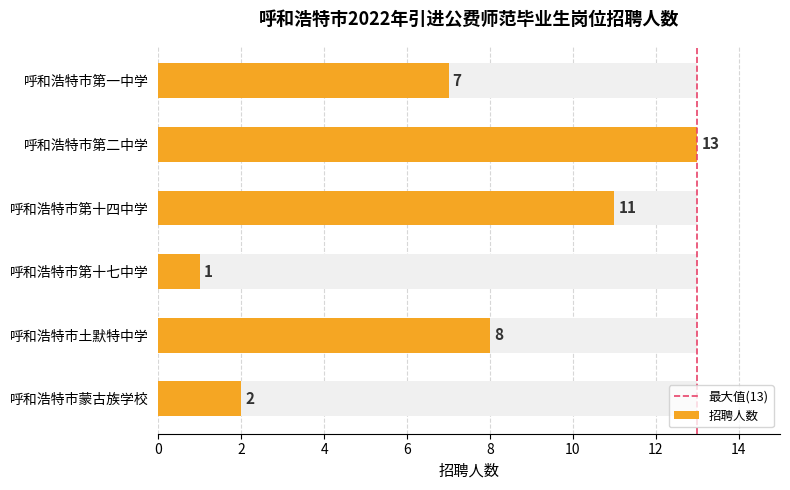

Rank the categories by value from highest to lowest.

呼和浩特市第二中学, 呼和浩特市第十四中学, 呼和浩特市土默特中学, 呼和浩特市第一中学, 呼和浩特市蒙古族学校, 呼和浩特市第十七中学